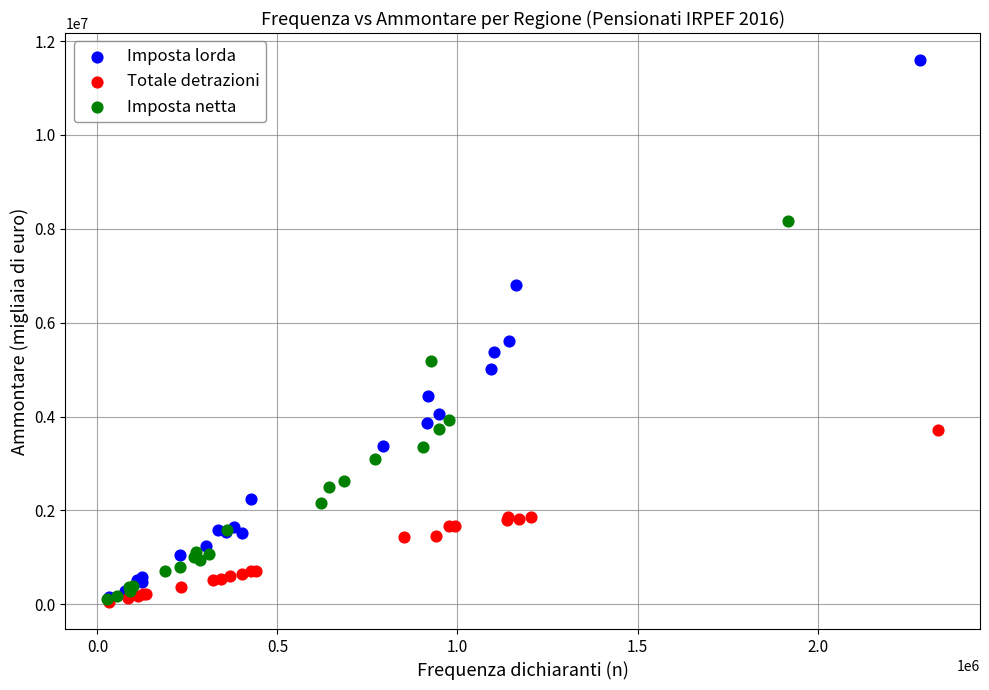

Which series has the largest Y range (max minus min)?

Imposta lorda